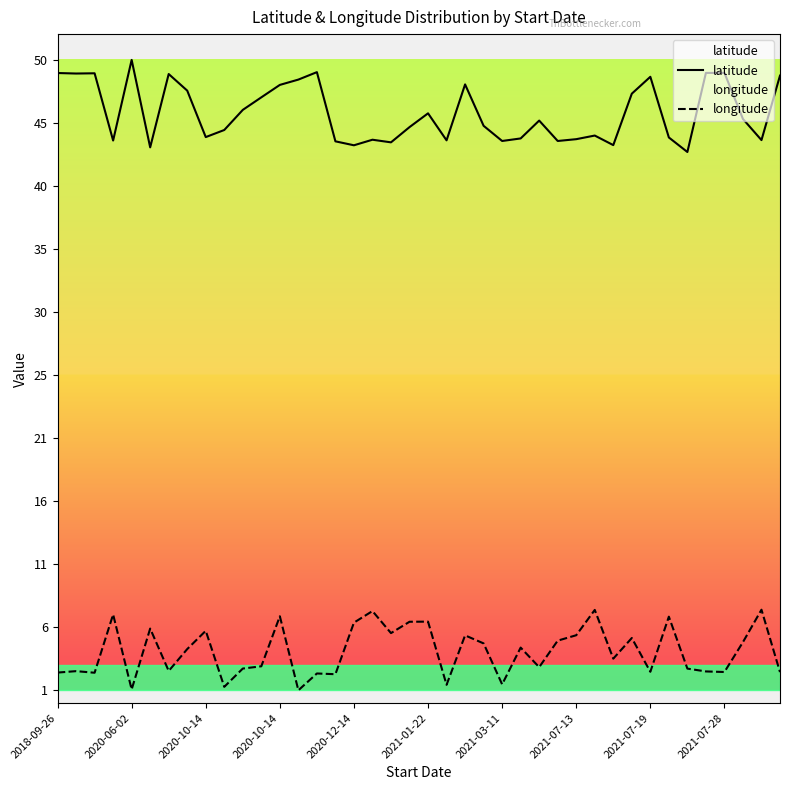

At which label is latitude closest to 46?

10